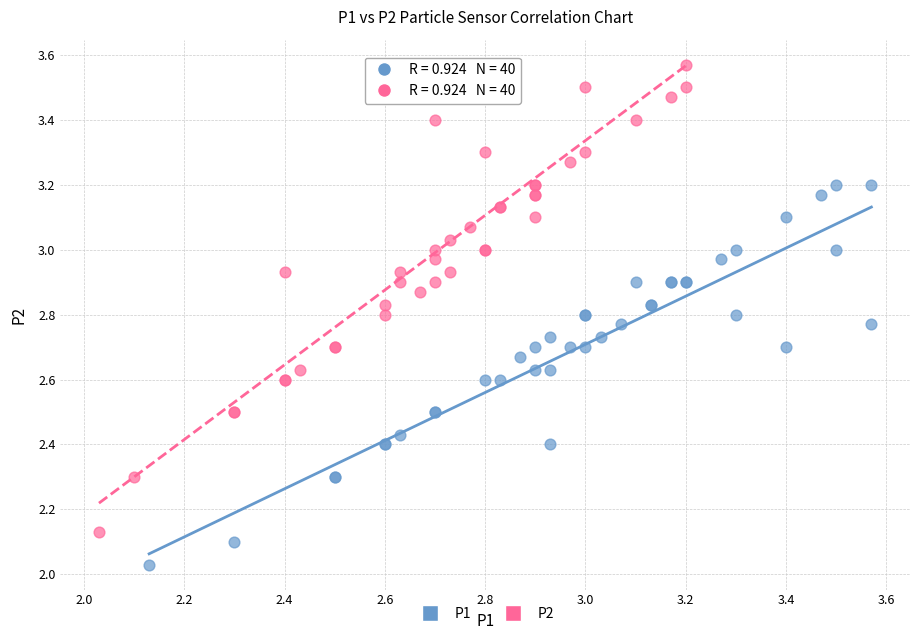

Which series contains the highest Y value?

P2